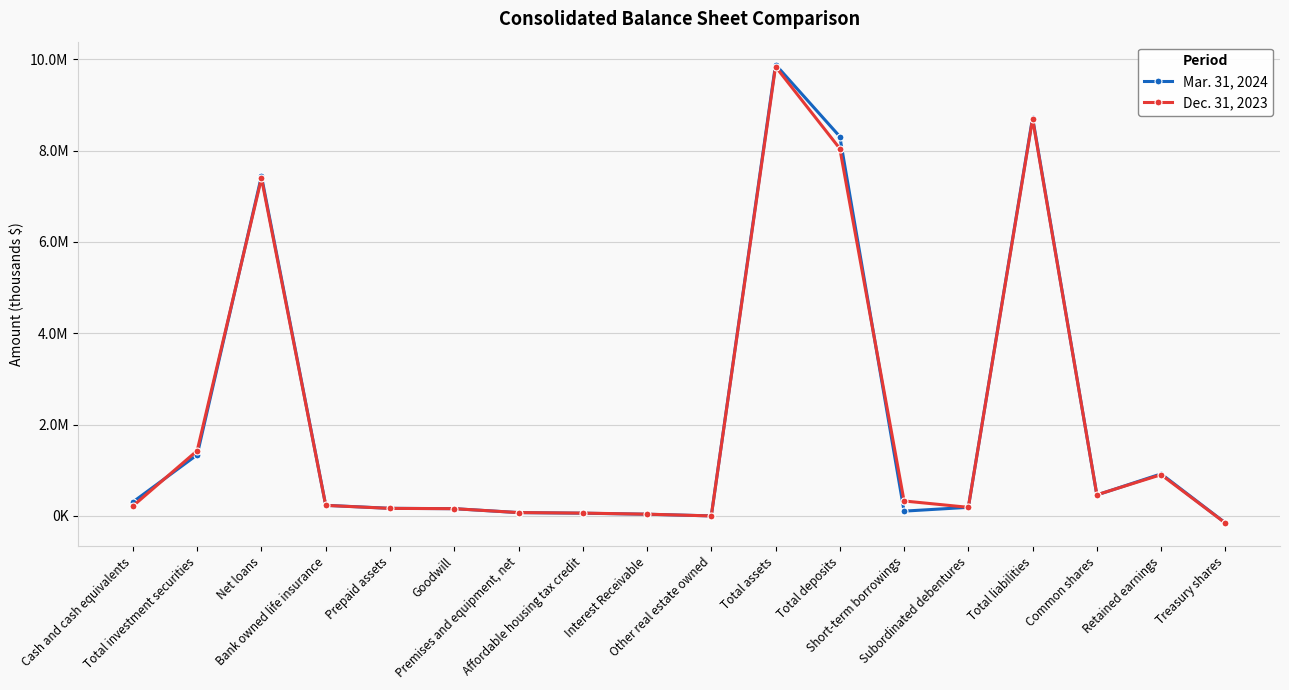

True or false: Mar. 31, 2024 and Dec. 31, 2023 intersect in this chart.

True